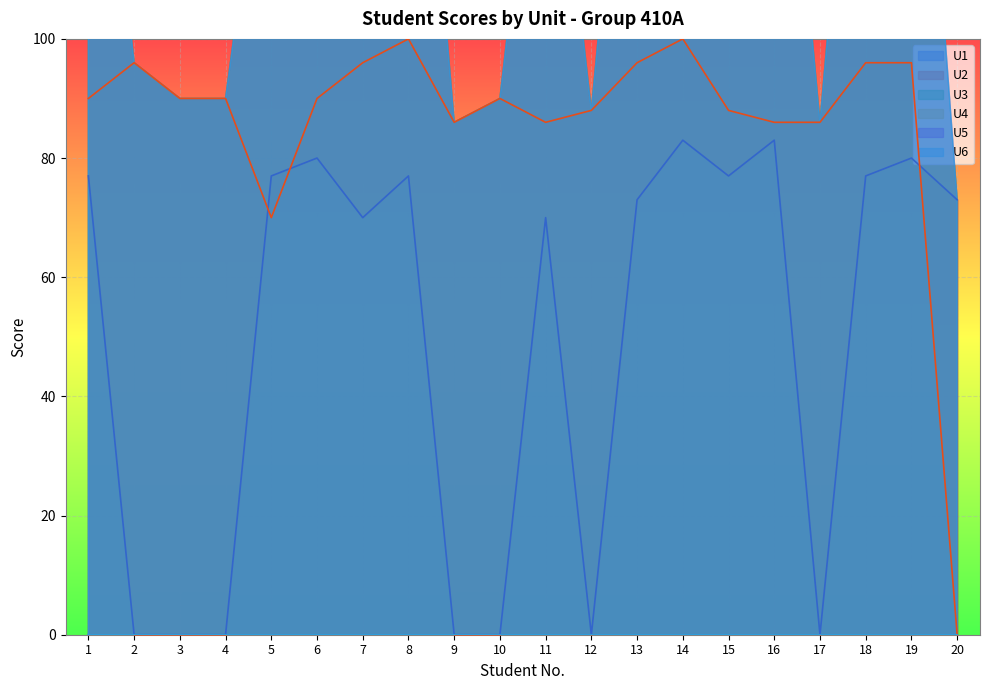

Which category has the highest value in the U2 series?

8